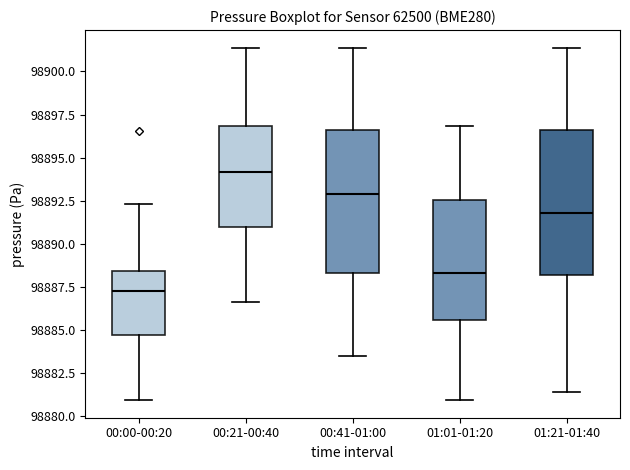

Reading left to right, transcribe this box plot: for each box, give where its median line is, the range the box spans, and where its two whiskers end, as read against the y-axis. The values are not printed on the chart, so give them approximately, as read against the axis.

00:00-00:20: median 98887.5, box 98884.5 to 98888.5, whiskers 98881.0 to 98892.5
00:21-00:40: median 98894.0, box 98891.0 to 98897.0, whiskers 98886.5 to 98901.5
00:41-01:00: median 98893.0, box 98888.5 to 98896.5, whiskers 98883.5 to 98901.5
01:01-01:20: median 98888.5, box 98885.5 to 98892.5, whiskers 98881.0 to 98897.0
01:21-01:40: median 98892.0, box 98888.0 to 98896.5, whiskers 98881.5 to 98901.5